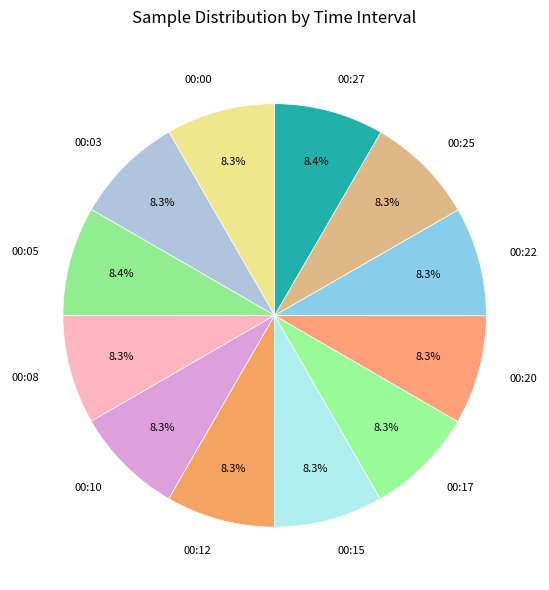

What is the ratio of the value at 00:08 to the value at 00:17?

1.0